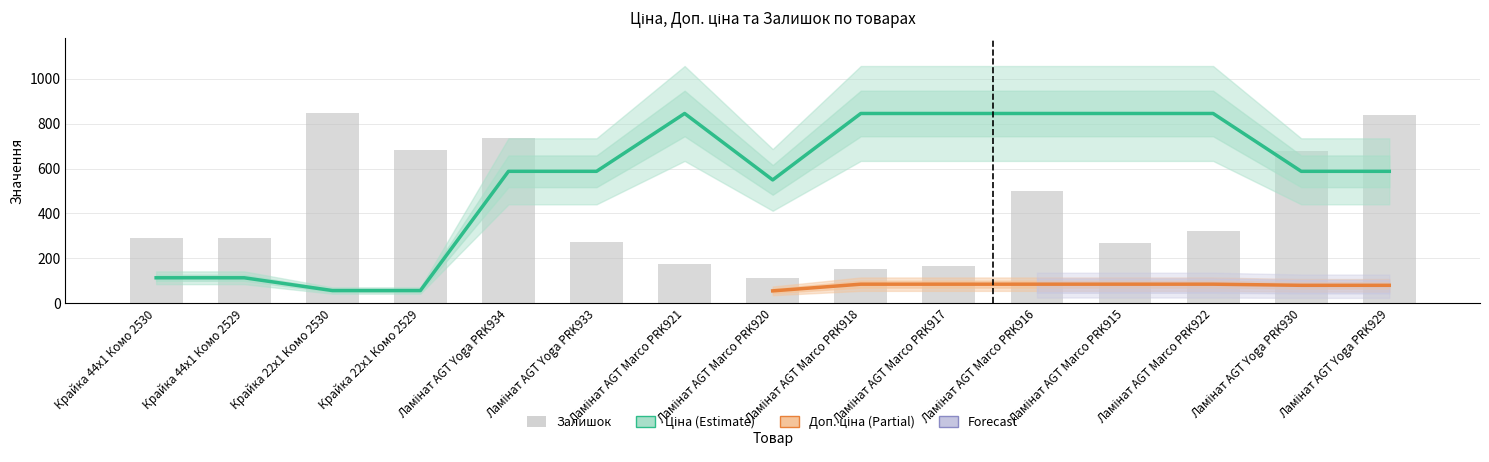

How many values in the Залишок series exceed 290?

7